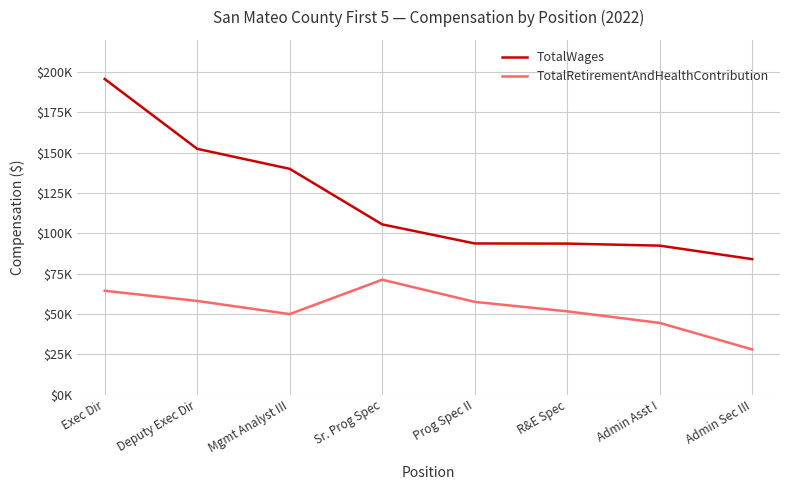

Rank the categories by TotalWages value from highest to lowest.

Exec Dir, Deputy Exec Dir, Mgmt Analyst III, Sr. Prog Spec, Prog Spec II, R&E Spec, Admin Asst I, Admin Sec III